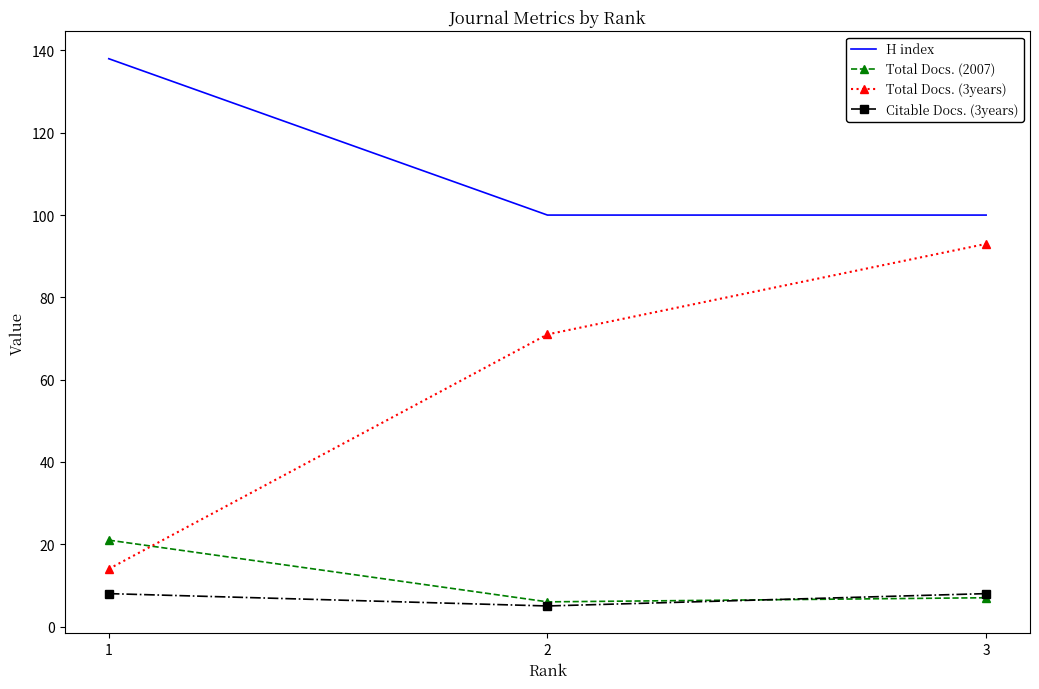

What is the difference between the highest and lowest values at 3?

93